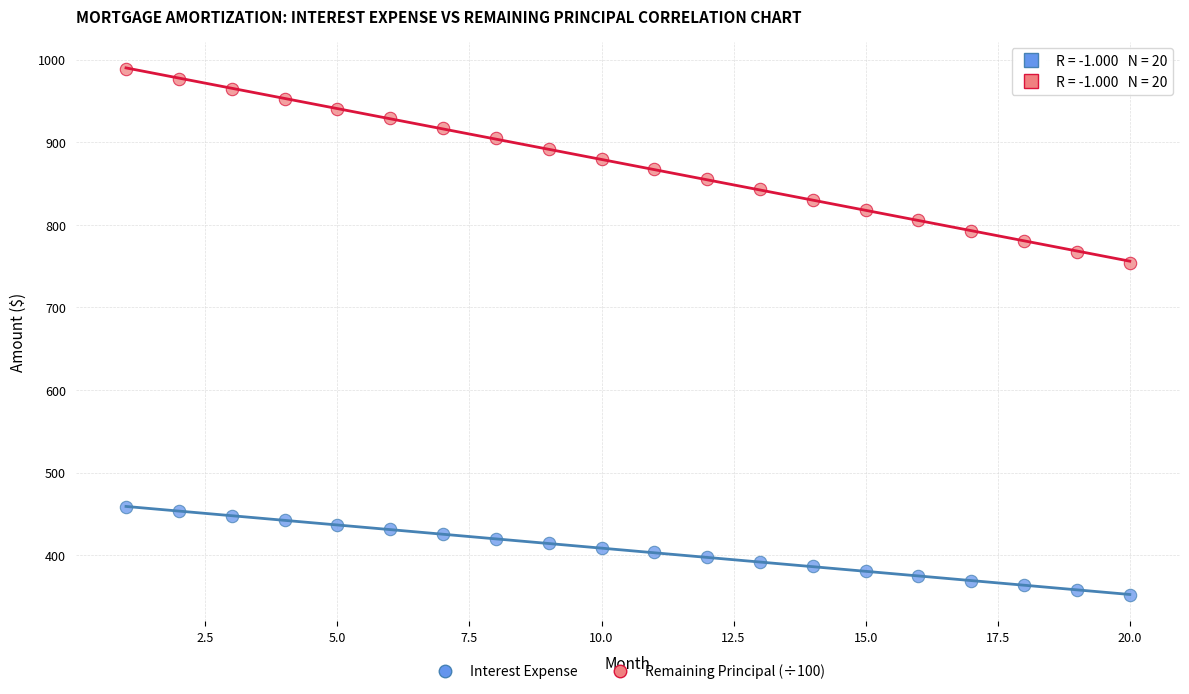

What are all the series names shown in the legend?

Interest Expense, Remaining Principal (÷100)